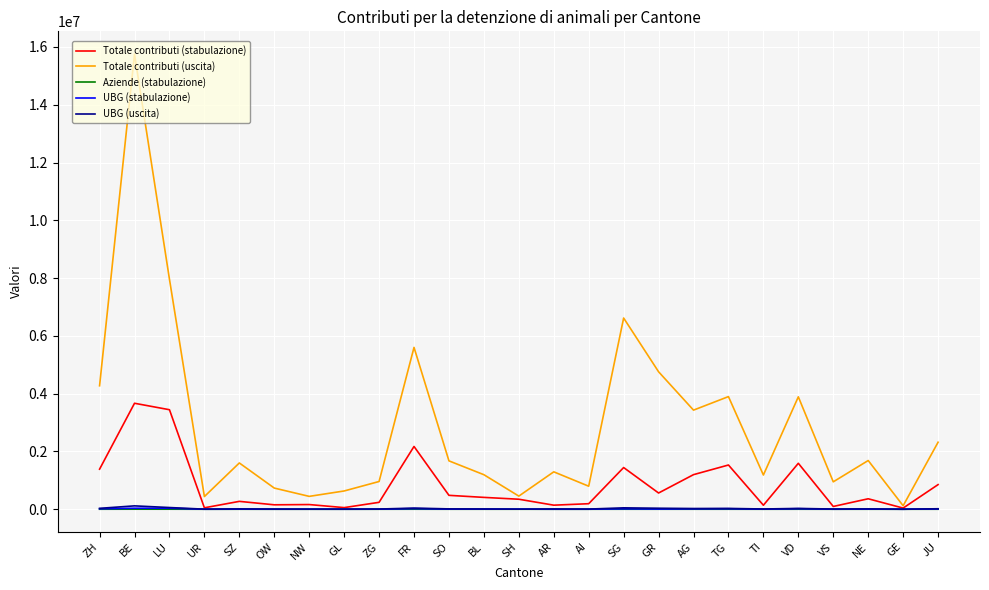

Between BE and NE, which series saw the biggest shift?

Totale contributi (uscita)